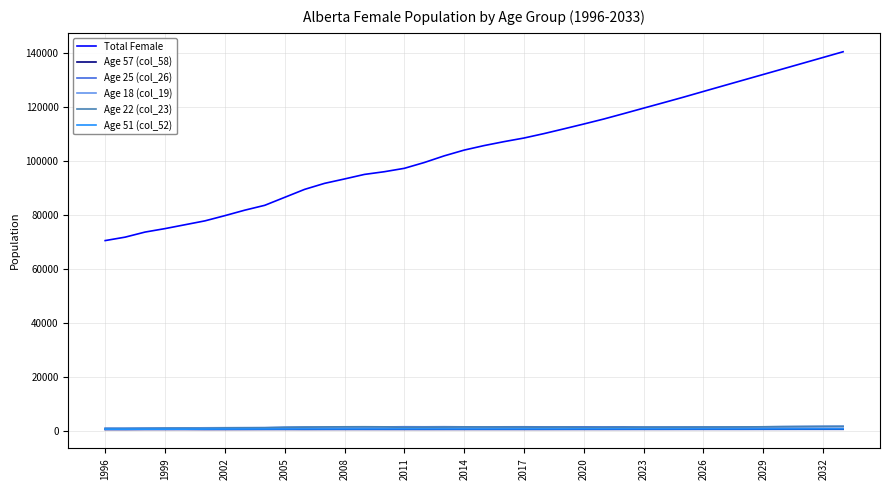

Which series has the widest spread of values?

Total Female